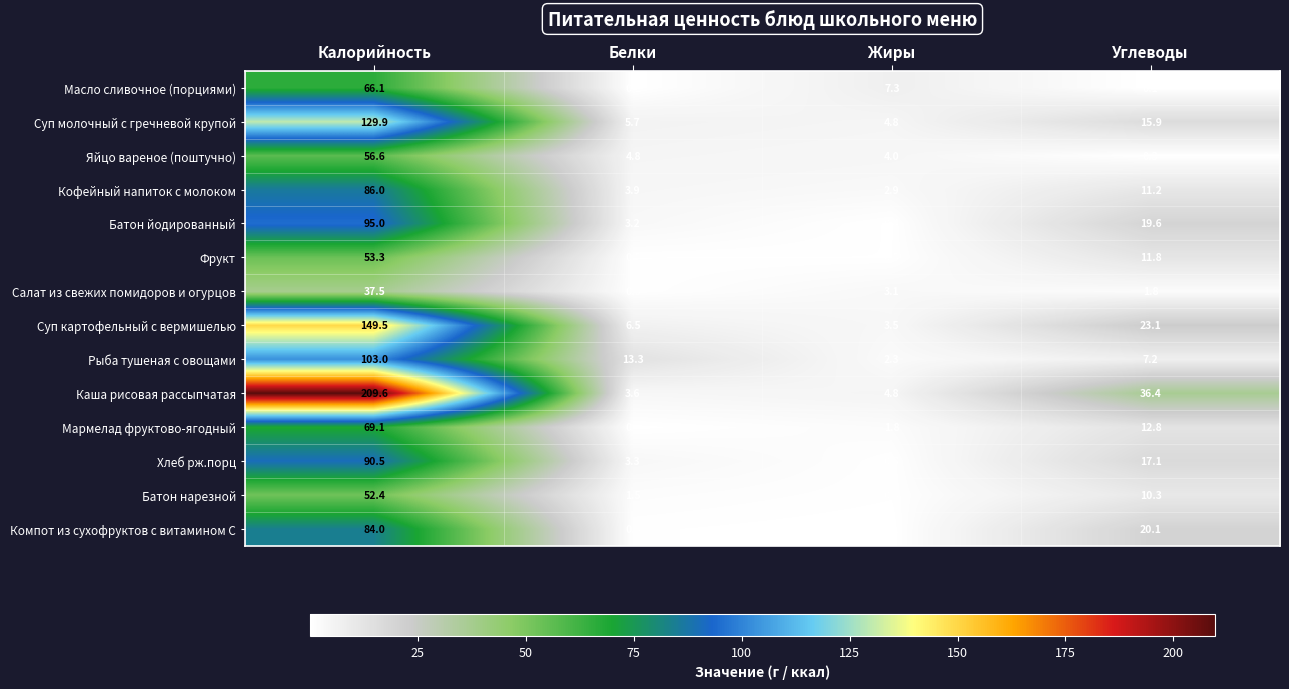

Between Калорийность and Углеводы, which series saw the biggest shift?

Каша рисовая рассыпчатая